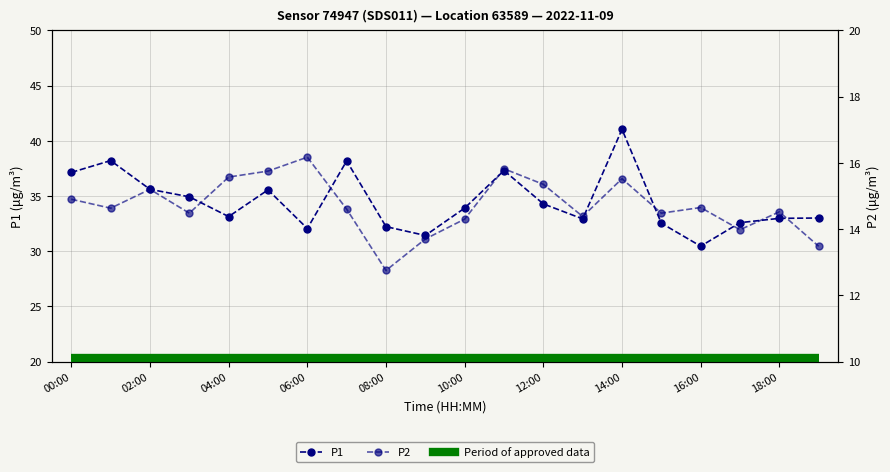

What is the value of the P1 point at the 19th from the left?

33.0